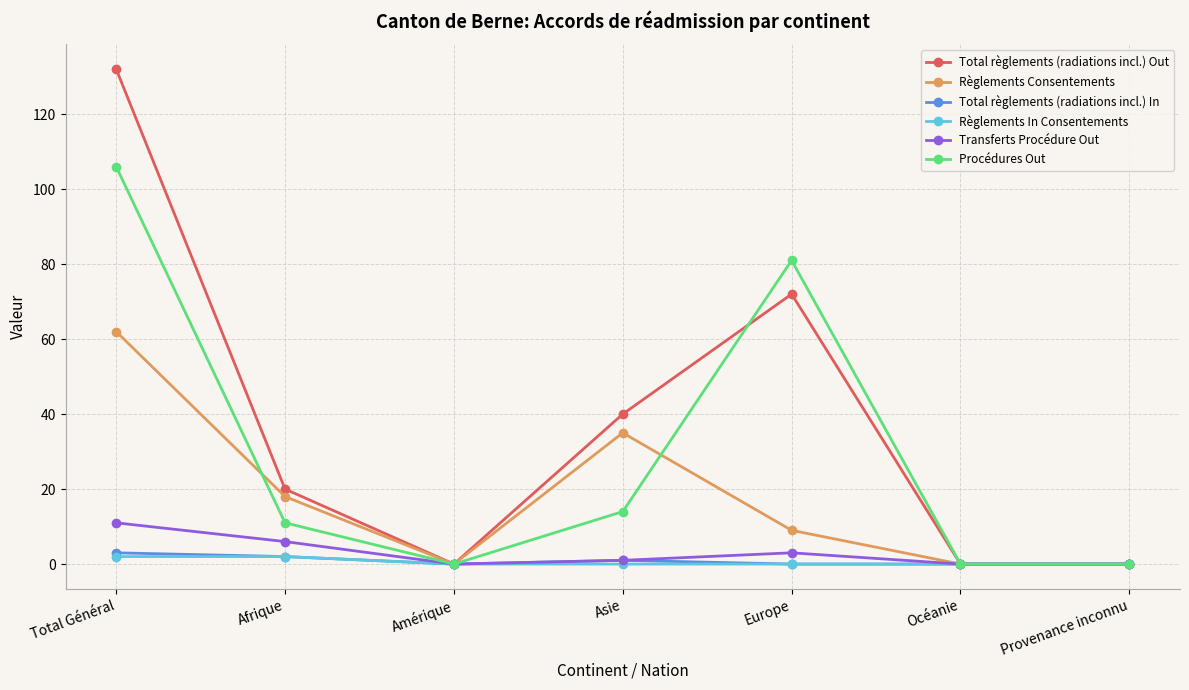

Which series has the largest range (max minus min)?

Total règlements (radiations incl.) Out